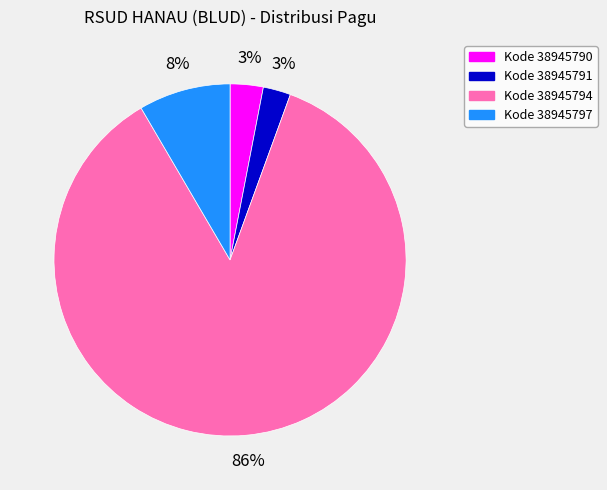

Which category has the biggest portion of the pie?

Kode 38945794